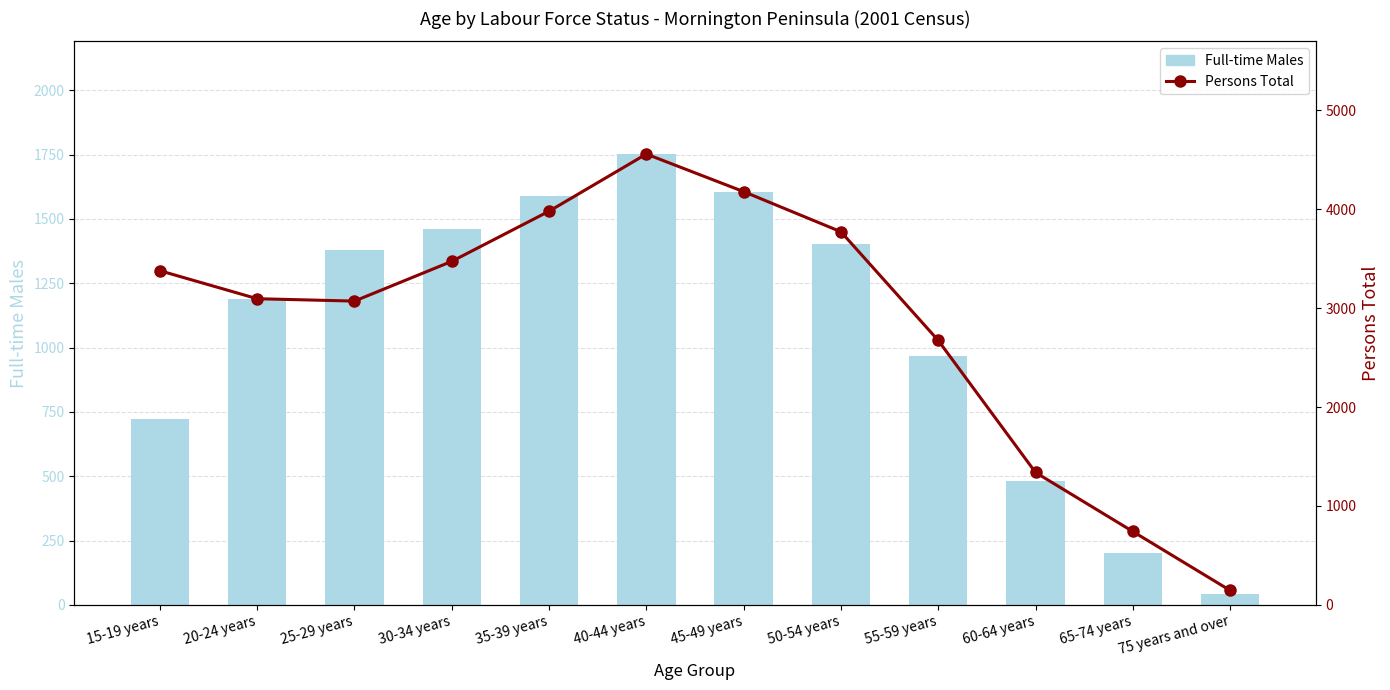

Count the number of data series in this chart.

2